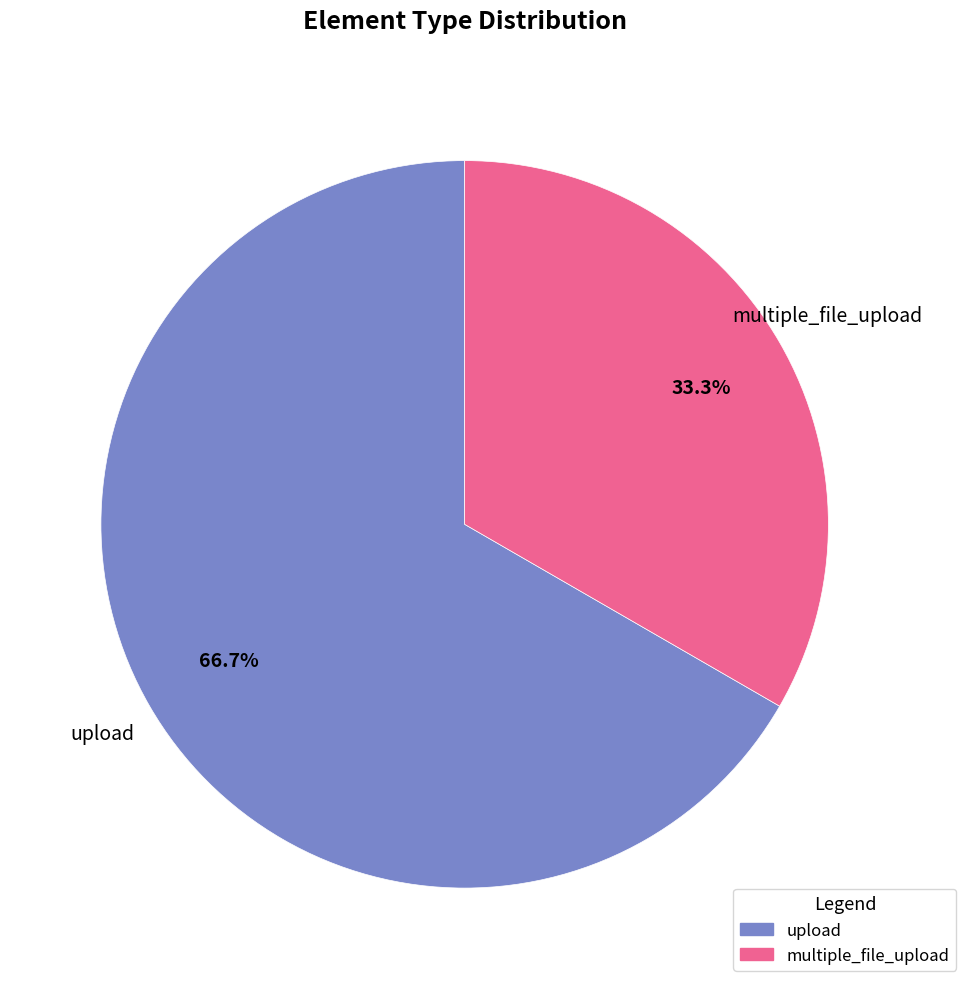

To the nearest percent, what percentage of the pie is upload?

67%